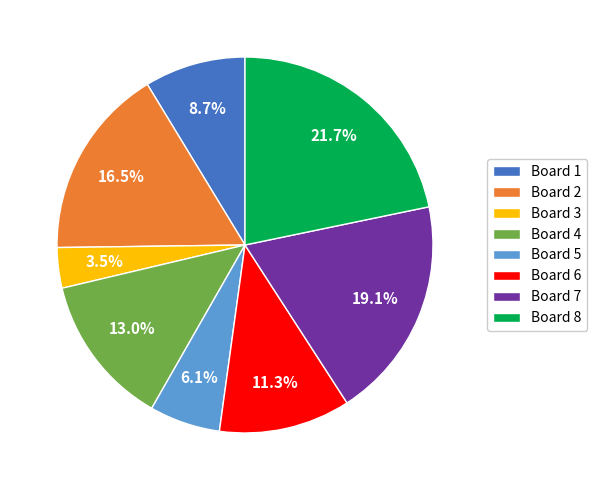

Which category has the smallest portion of the pie?

Board 3